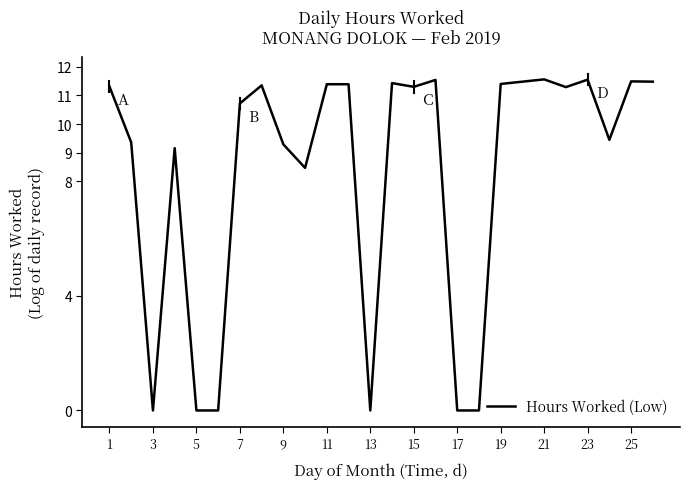

What is the maximum value shown in the chart?

11.6